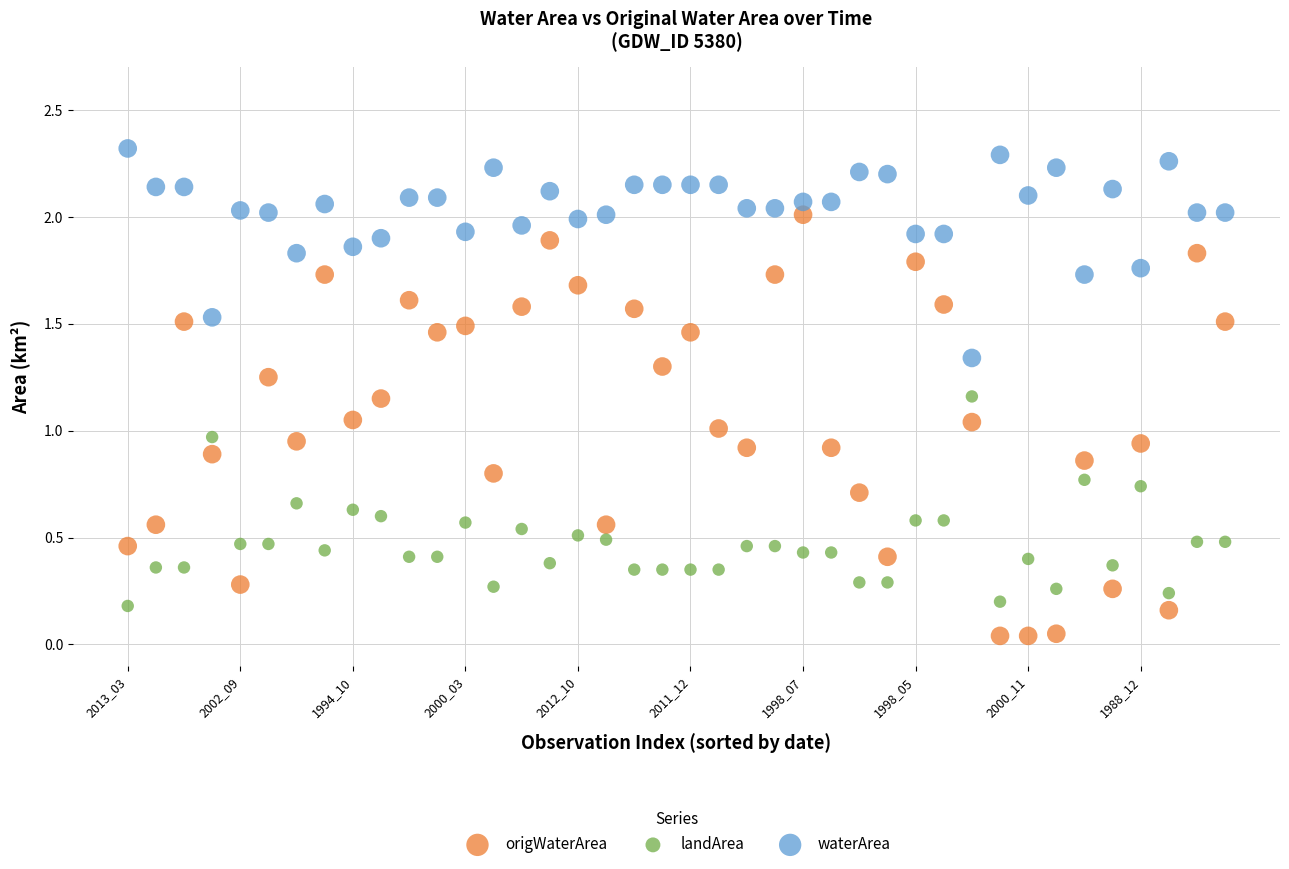

Which series contains the highest Y value?

waterArea